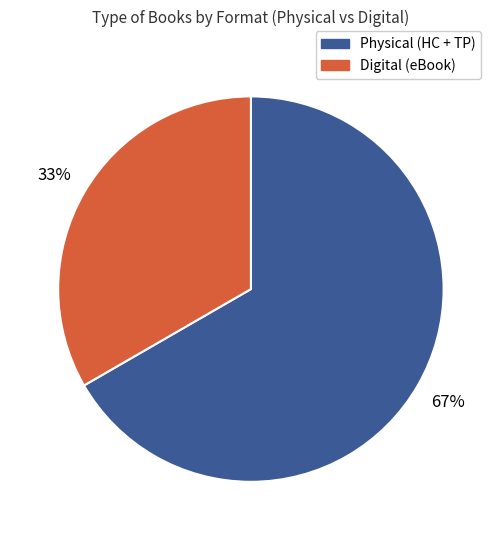

The Digital (eBook) slice represents 22% of the pie. True or false?

False